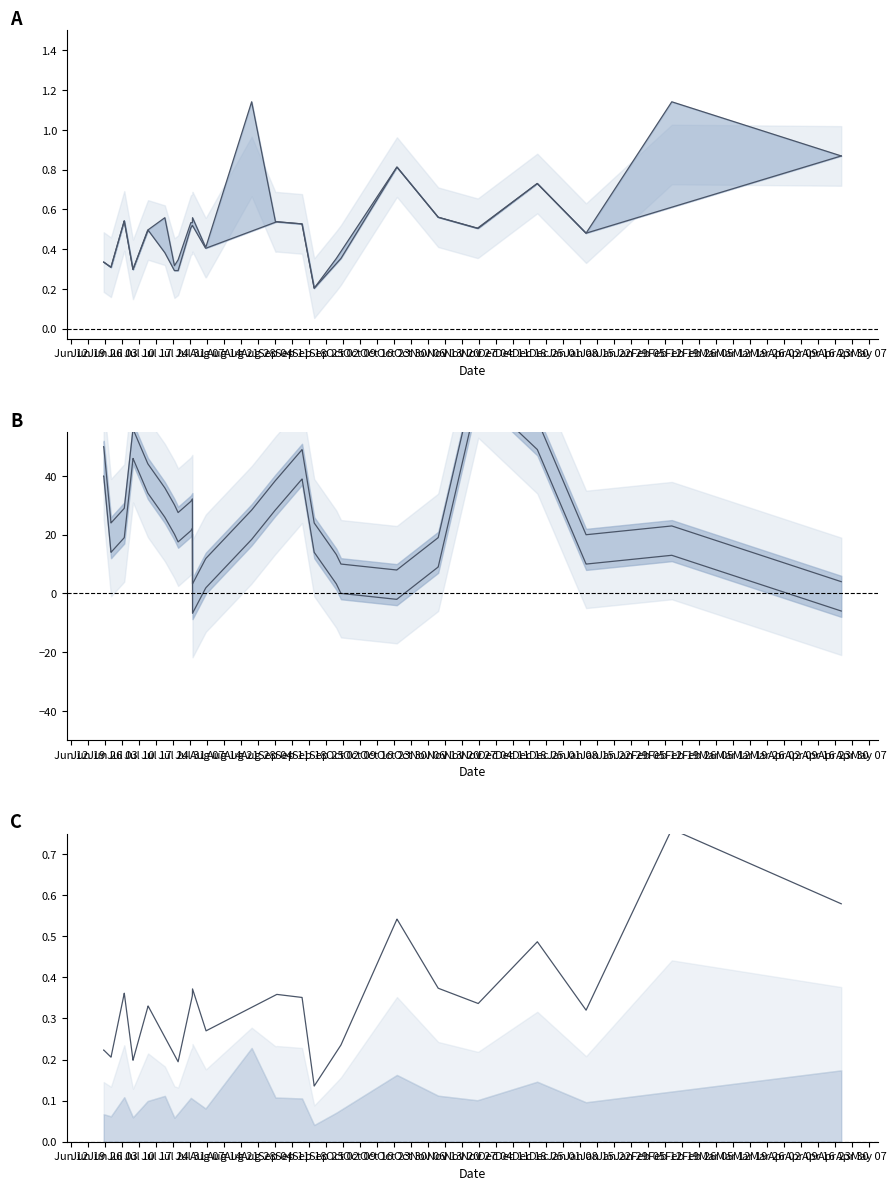

True or false: io_index_out has more than 1 interior local peaks.

True